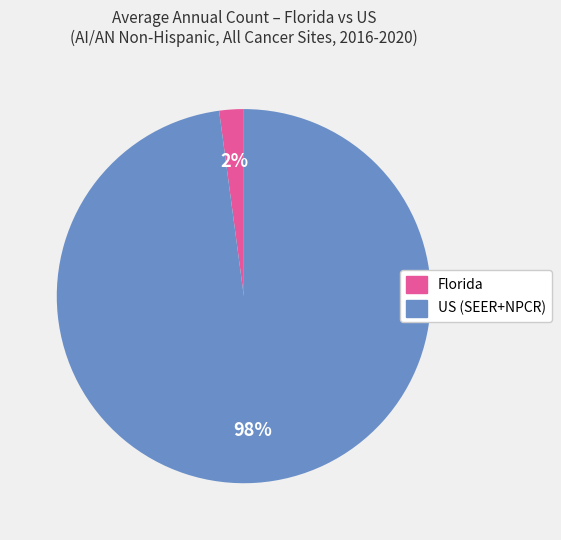

Does any single category account for the majority?

Yes